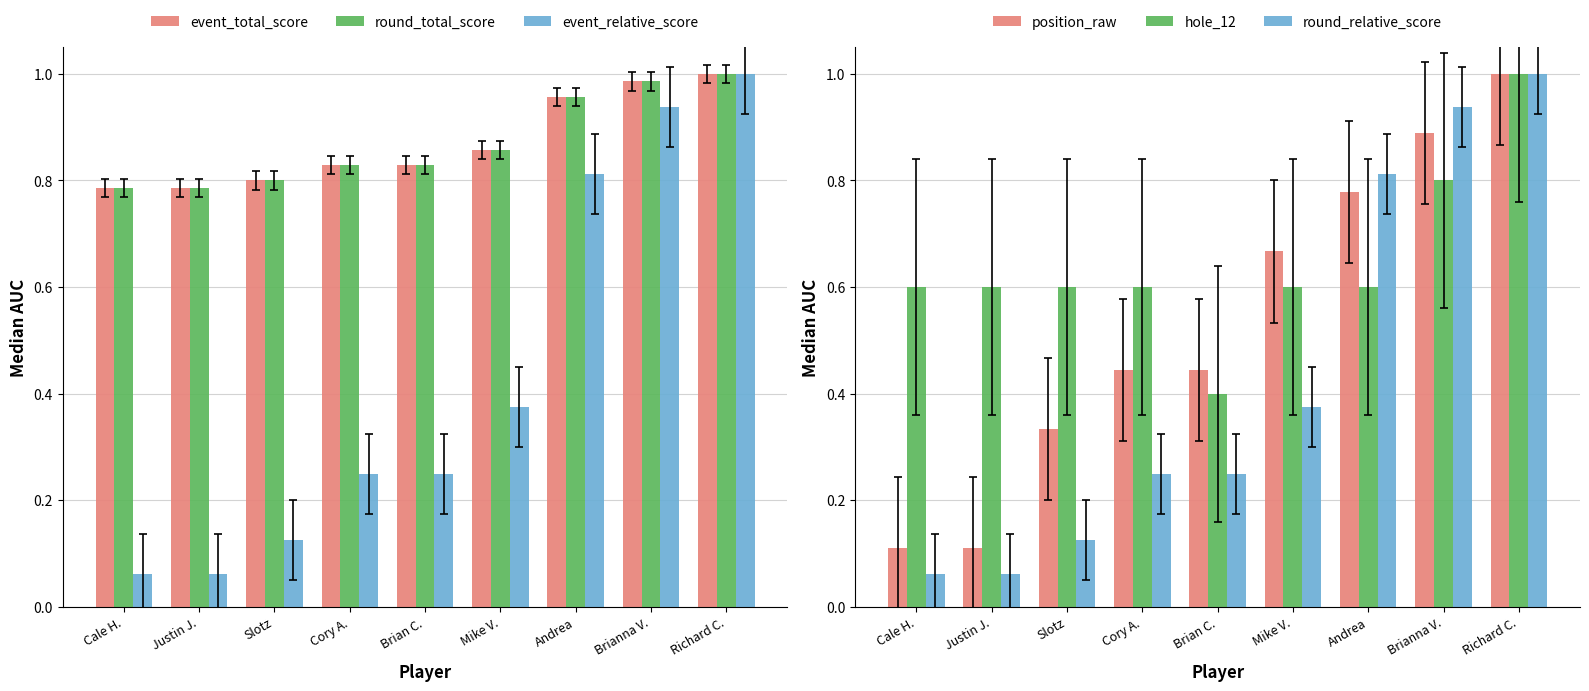

Which has a higher value, Andrea or Brianna V.?

Brianna V.